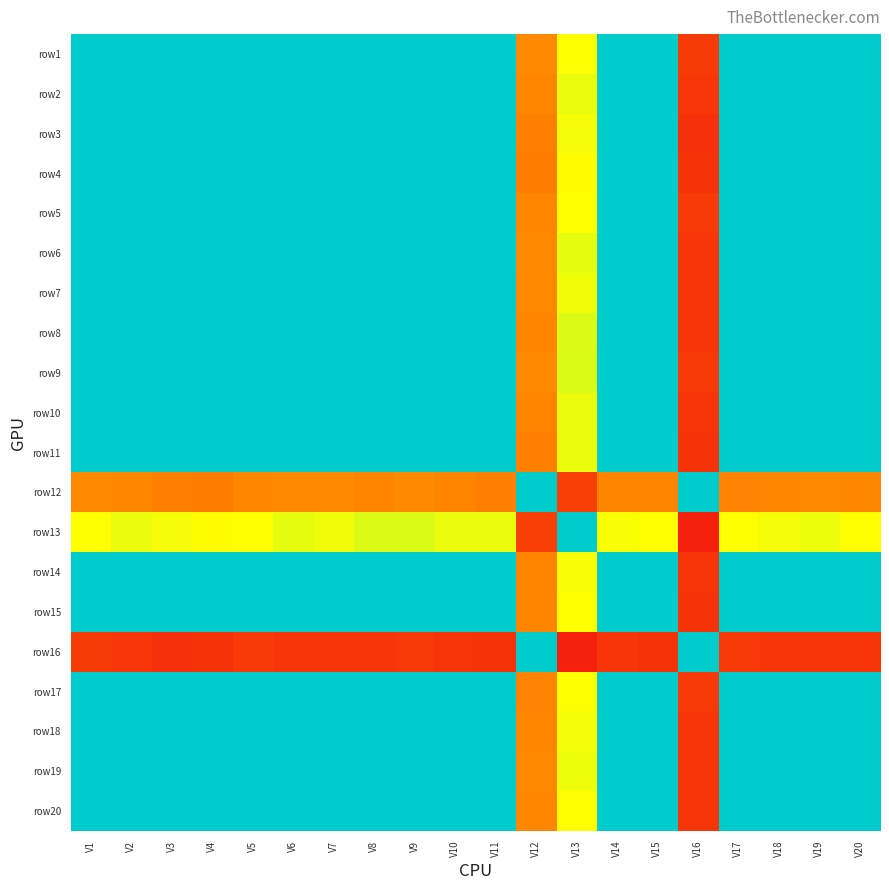

Between V11 and V19, which is larger?

V11